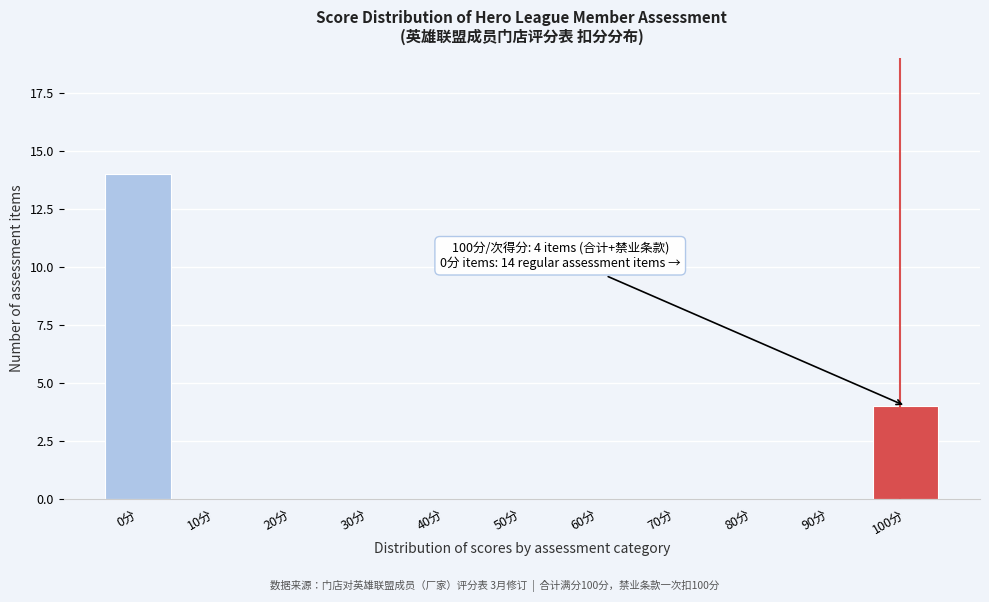

Reading left to right, list all the values displayed in this chart.

0分=14	10分=0	20分=0	30分=0	40分=0	50分=0	60分=0	70分=0	80分=0	90分=0	100分=4